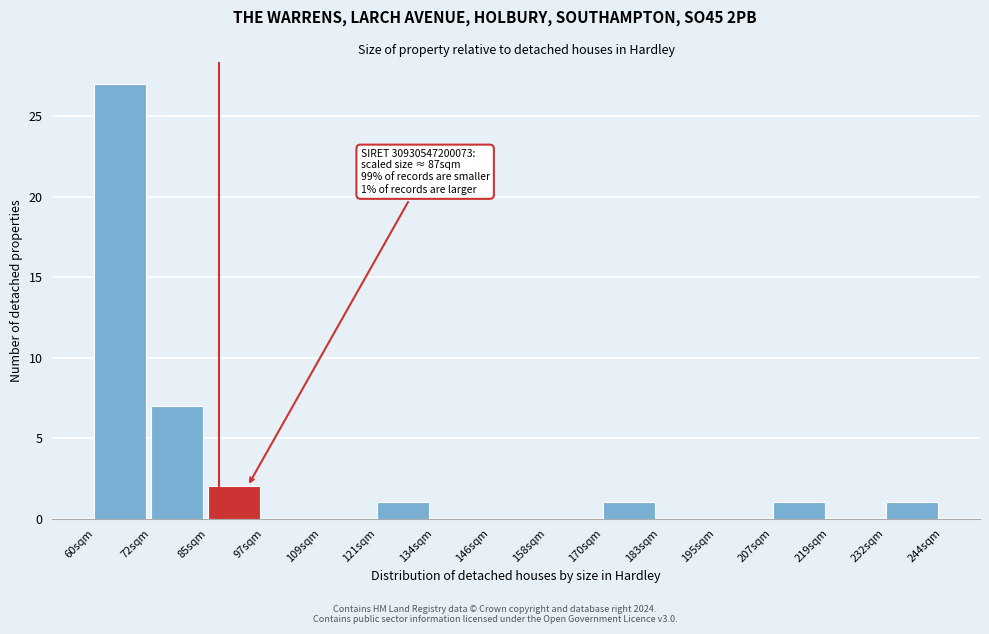

Which range on the x-axis has the tallest bar?

60 to 72